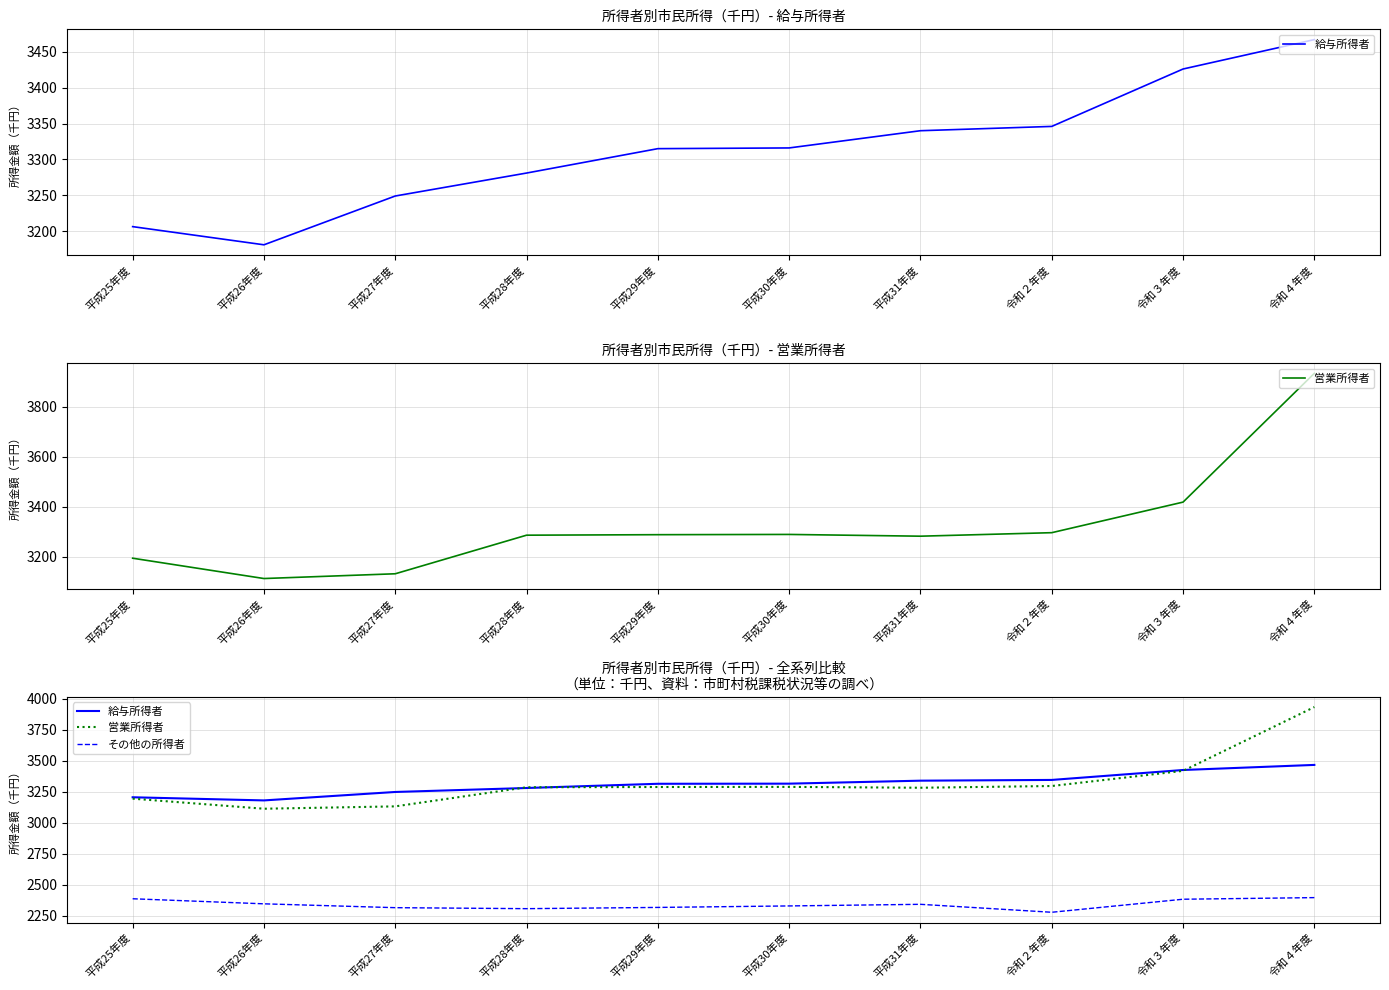

Which has a higher value, 平成28年度 or 平成29年度?

平成29年度